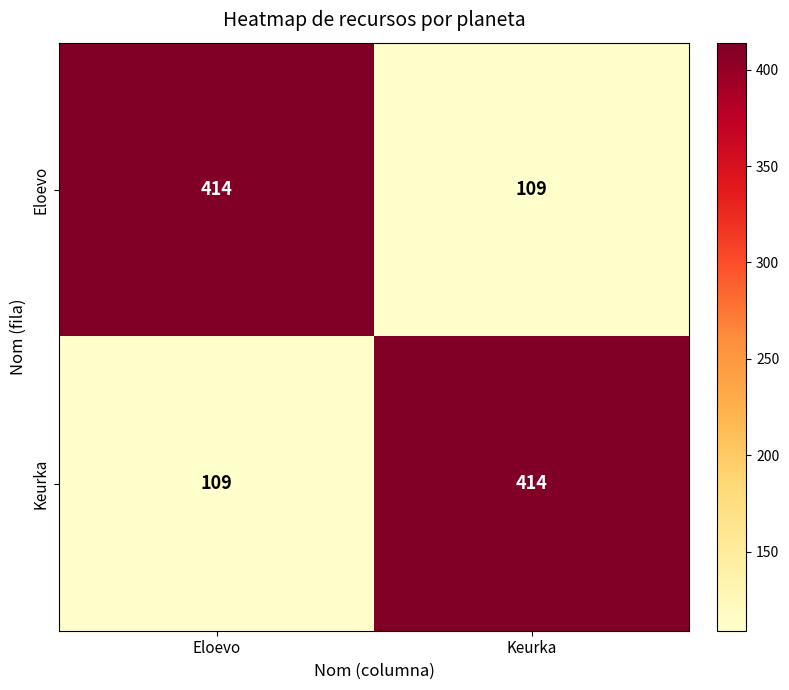

What is the difference between the highest and lowest values at Keurka?

305